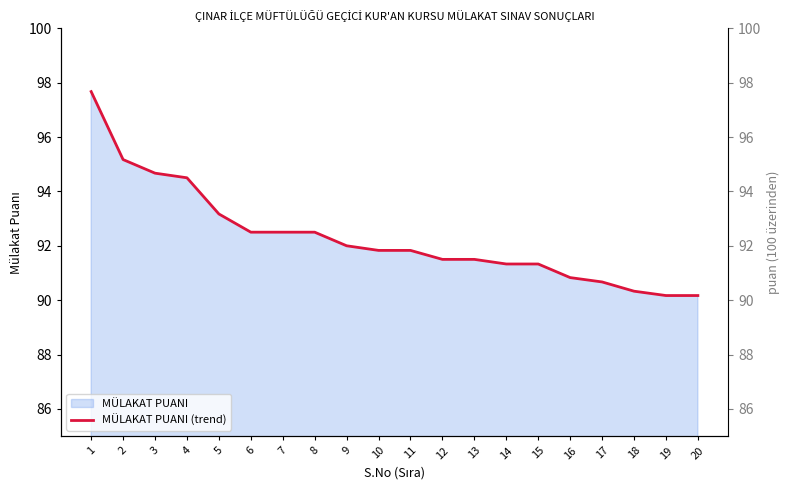

What is the value of the 14th point from the left?

91.3